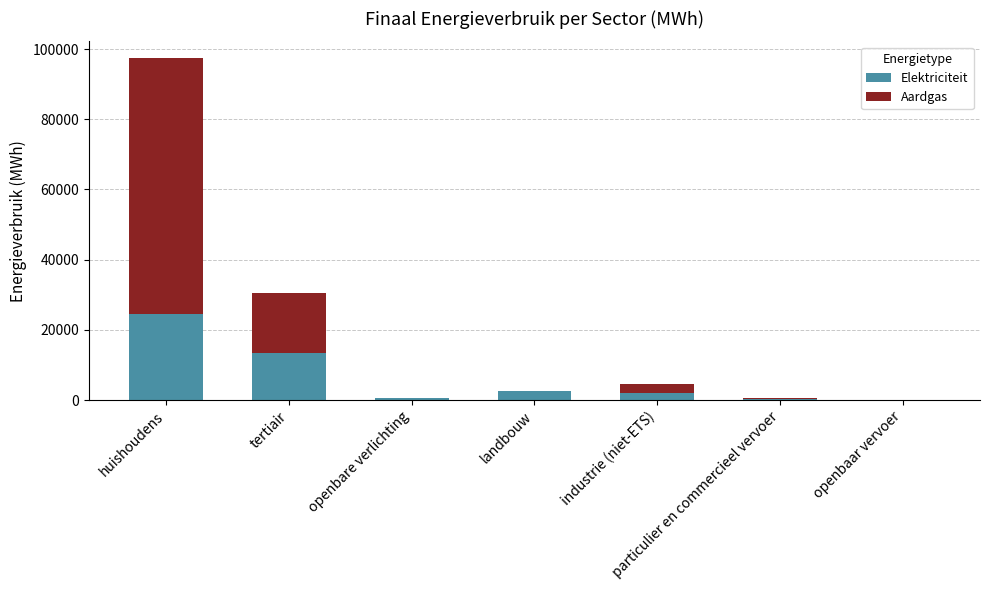

How many values in the Elektriciteit series exceed 1945?

4